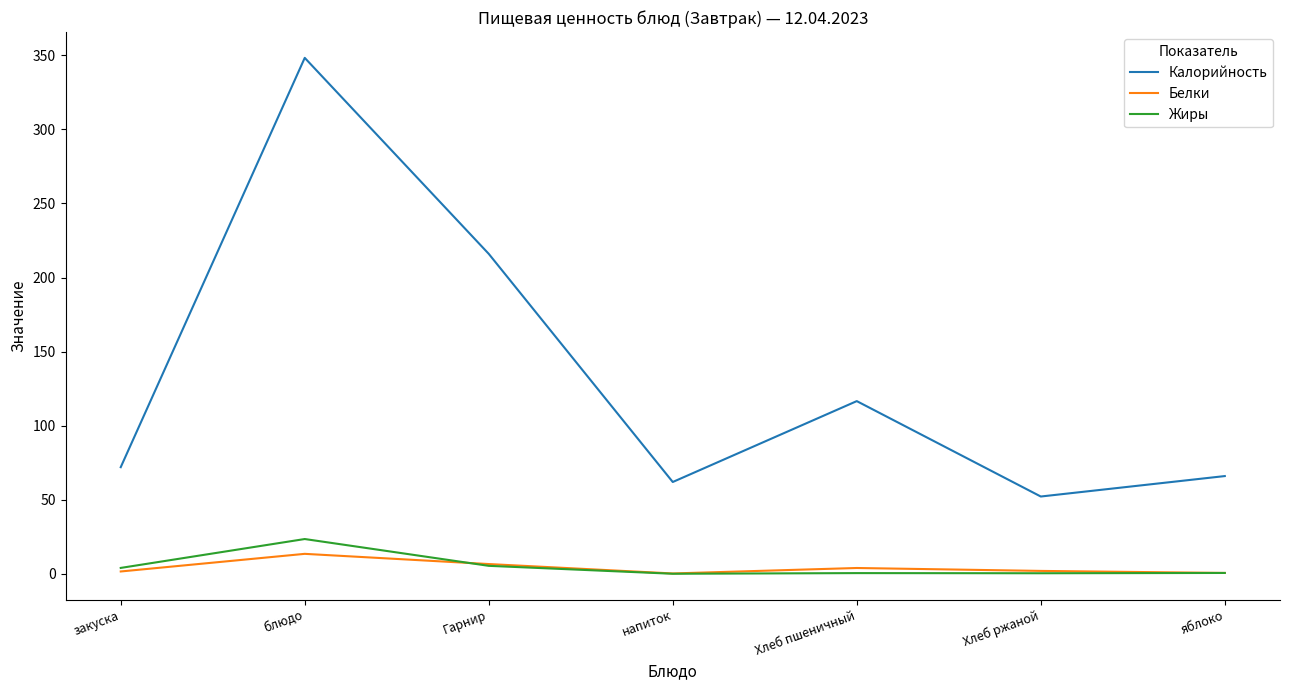

True or false: Жиры and Калорийность cross at least once.

False